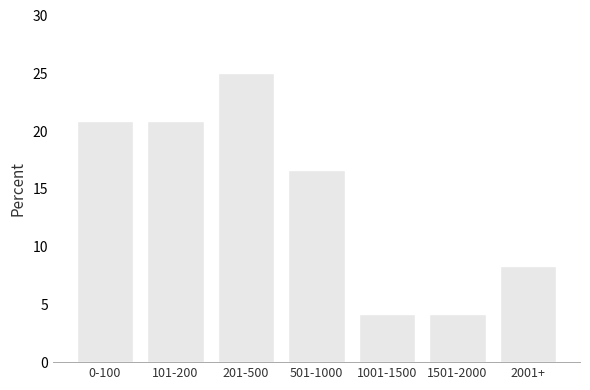

Reading right to left, transcribe all the data shown in this chart.

8.3	4.2	4.2	16.7	25.0	20.8	20.8